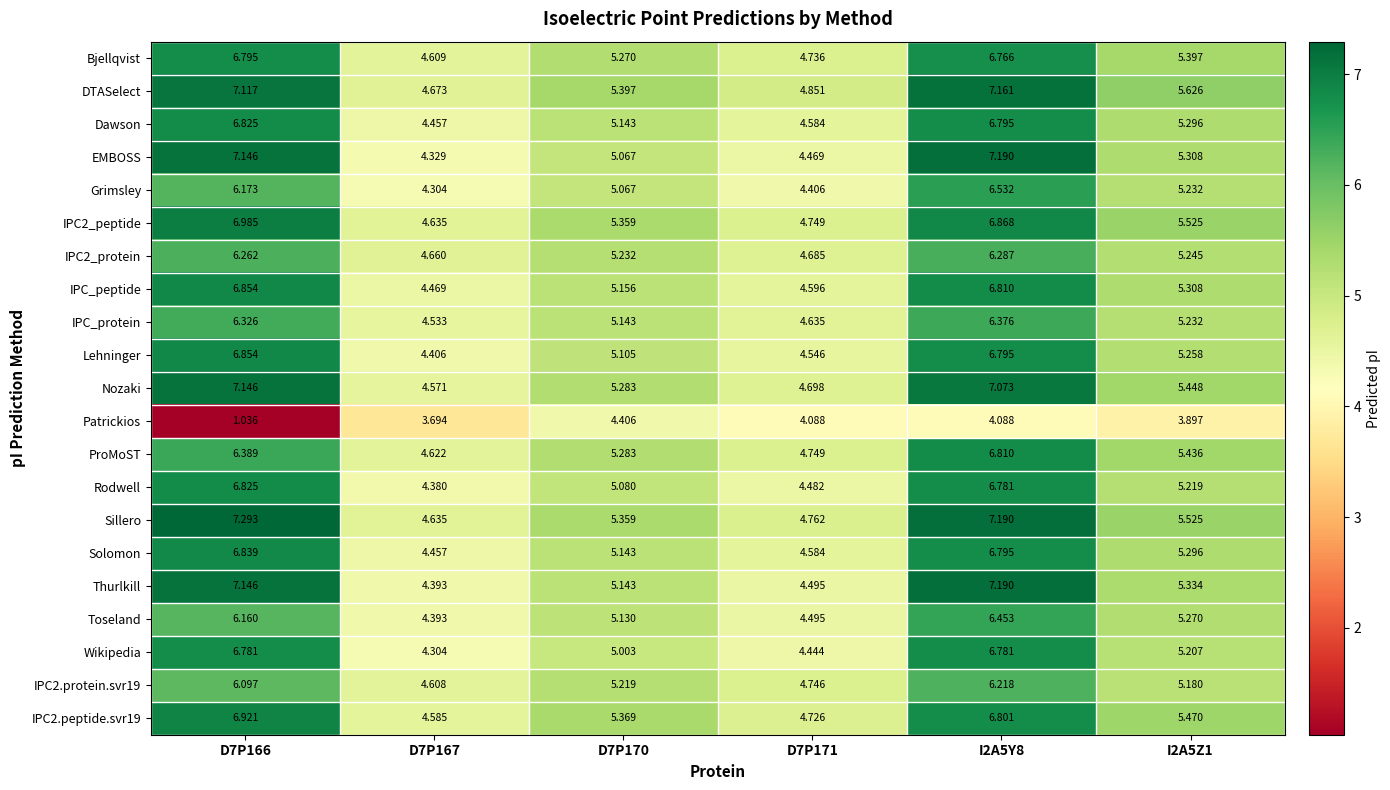

Is the value of Lehninger at I2A5Y8 greater than the value of EMBOSS at D7P166?

No